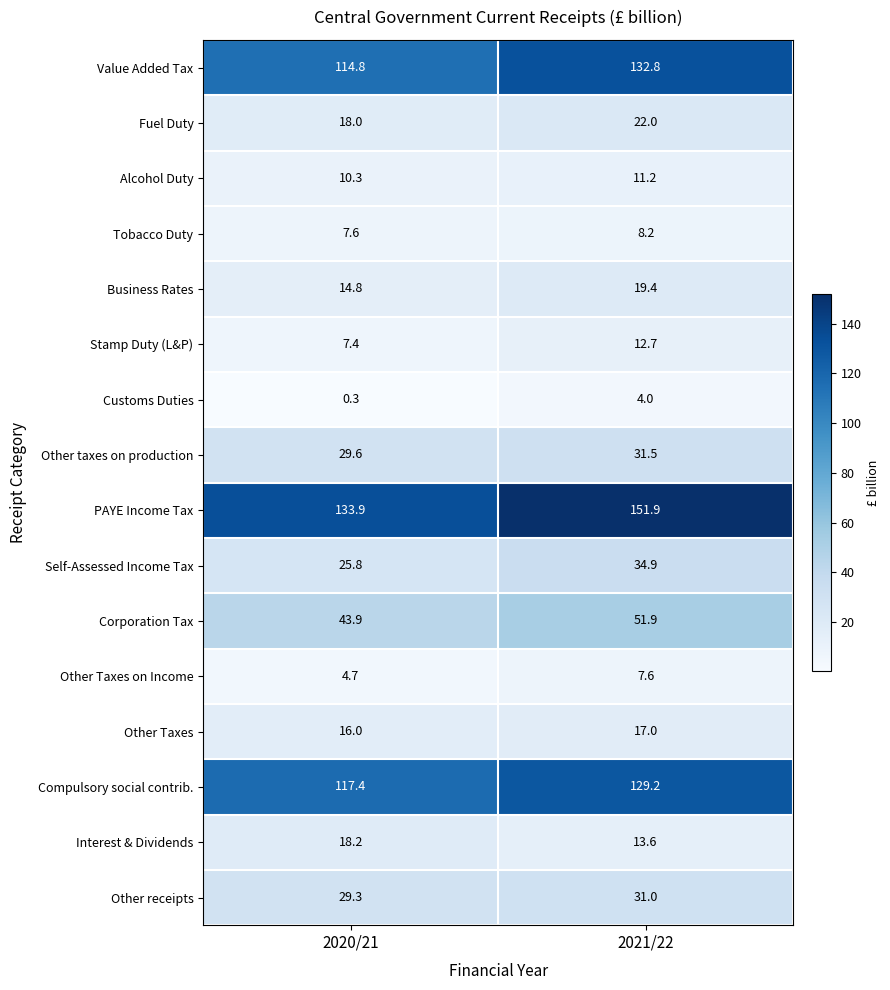

What is the greatest value displayed?

151.9